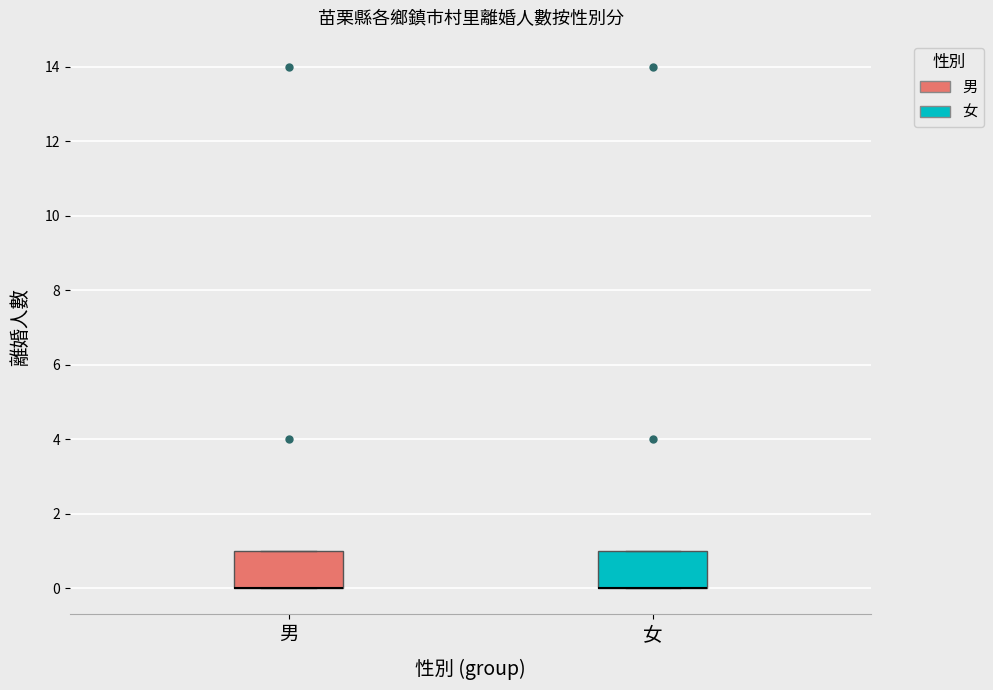

Where is the upper edge of the box for 男 on the y-axis? The values are not printed on the chart, so give them approximately, as read against the axis.

1